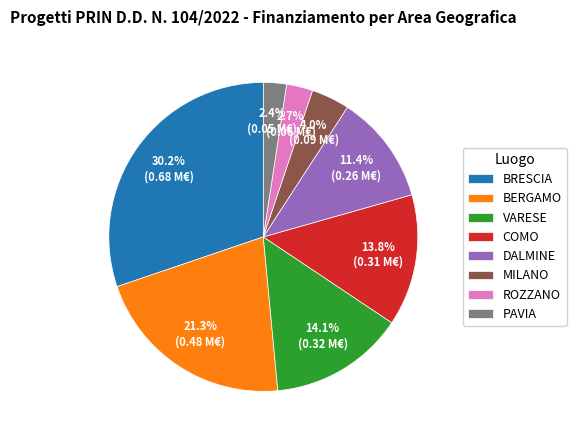

Does any single category account for the majority?

No